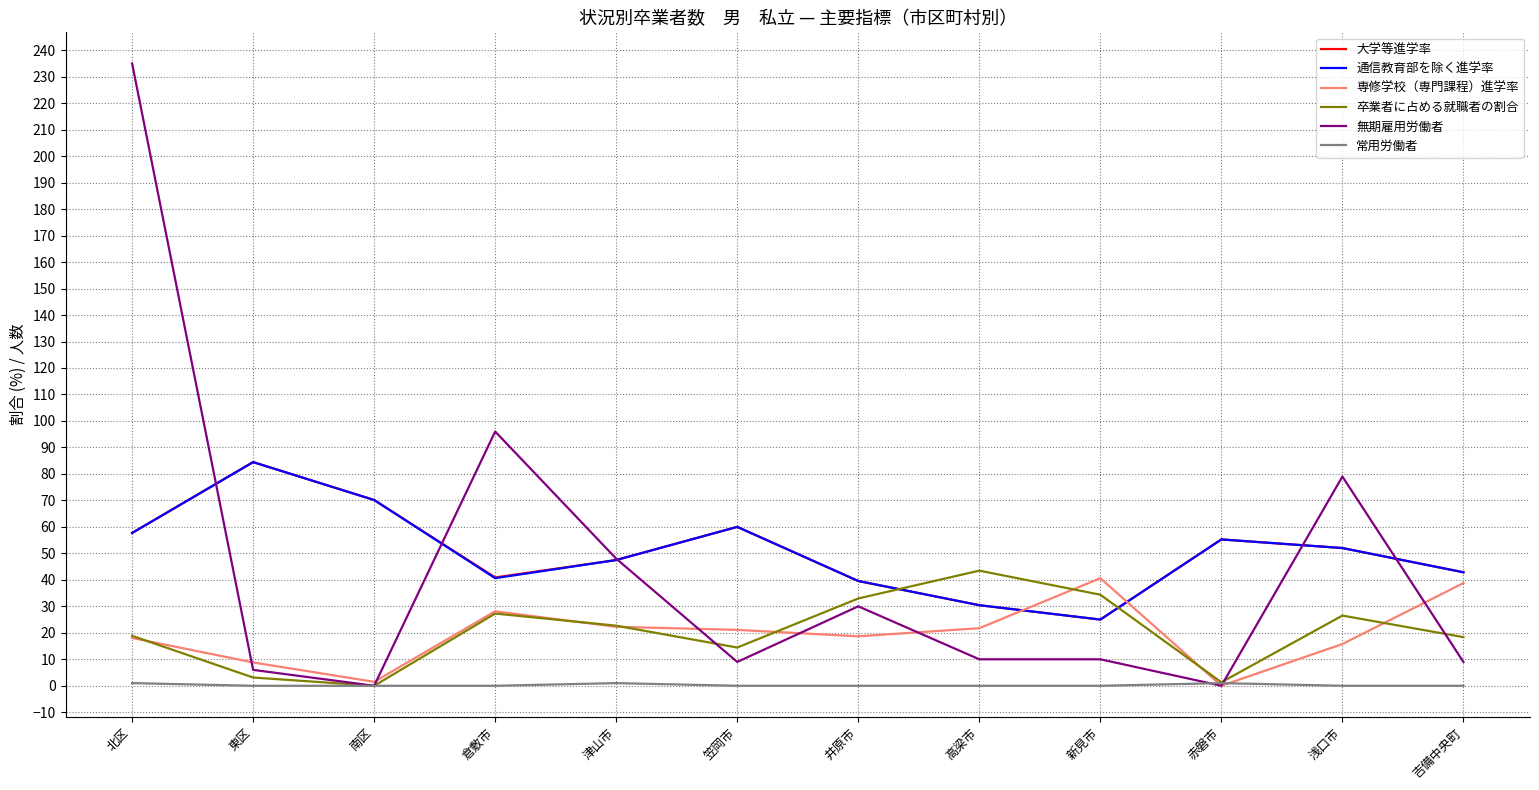

What is the total value across all series at 北区?

388.3